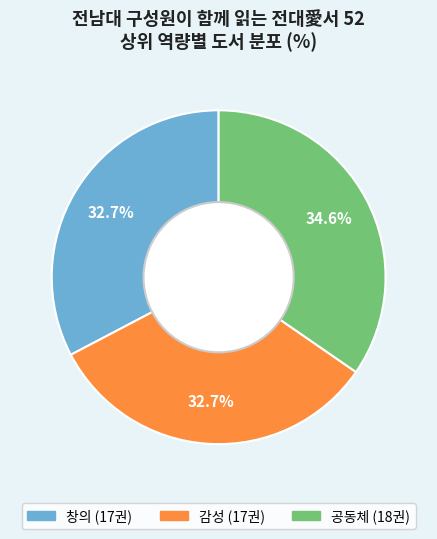

The 창의 slice represents 33% of the pie. True or false?

True